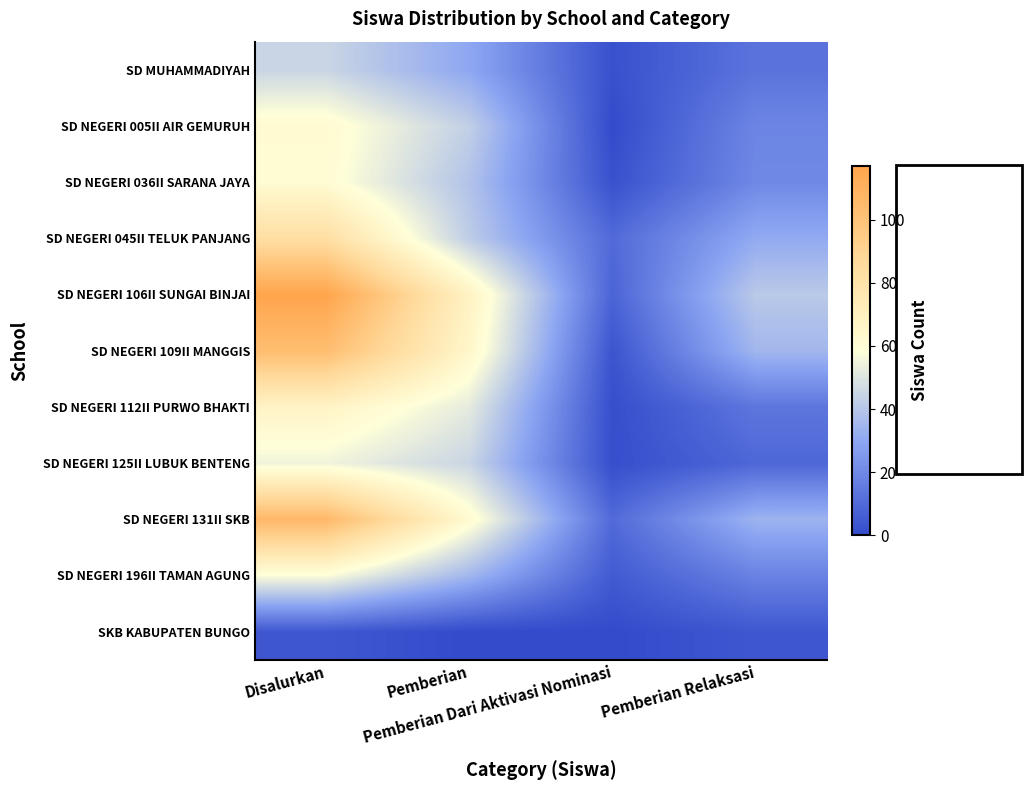

Reading left to right, what are all the values shown in this chart?

SD MUHAMMADIYAH: Disalurkan=45	Pemberian=30	Pemberian Dari Aktivasi Nominasi=2	Pemberian Relaksasi=13
SD NEGERI 005II AIR GEMURUH: Disalurkan=62	Pemberian=43	Pemberian Dari Aktivasi Nominasi=0	Pemberian Relaksasi=19
SD NEGERI 036II SARANA JAYA: Disalurkan=61	Pemberian=39	Pemberian Dari Aktivasi Nominasi=2	Pemberian Relaksasi=20
SD NEGERI 045II TELUK PANJANG: Disalurkan=83	Pemberian=42	Pemberian Dari Aktivasi Nominasi=10	Pemberian Relaksasi=31
SD NEGERI 106II SUNGAI BINJAI: Disalurkan=117	Pemberian=68	Pemberian Dari Aktivasi Nominasi=8	Pemberian Relaksasi=41
SD NEGERI 109II MANGGIS: Disalurkan=103	Pemberian=65	Pemberian Dari Aktivasi Nominasi=3	Pemberian Relaksasi=35
SD NEGERI 112II PURWO BHAKTI: Disalurkan=67	Pemberian=52	Pemberian Dari Aktivasi Nominasi=1	Pemberian Relaksasi=14
SD NEGERI 125II LUBUK BENTENG: Disalurkan=55	Pemberian=45	Pemberian Dari Aktivasi Nominasi=1	Pemberian Relaksasi=9
SD NEGERI 131II SKB: Disalurkan=106	Pemberian=62	Pemberian Dari Aktivasi Nominasi=10	Pemberian Relaksasi=34
SD NEGERI 196II TAMAN AGUNG: Disalurkan=58	Pemberian=35	Pemberian Dari Aktivasi Nominasi=5	Pemberian Relaksasi=18
SKB KABUPATEN BUNGO: Disalurkan=4	Pemberian=0	Pemberian Dari Aktivasi Nominasi=0	Pemberian Relaksasi=4